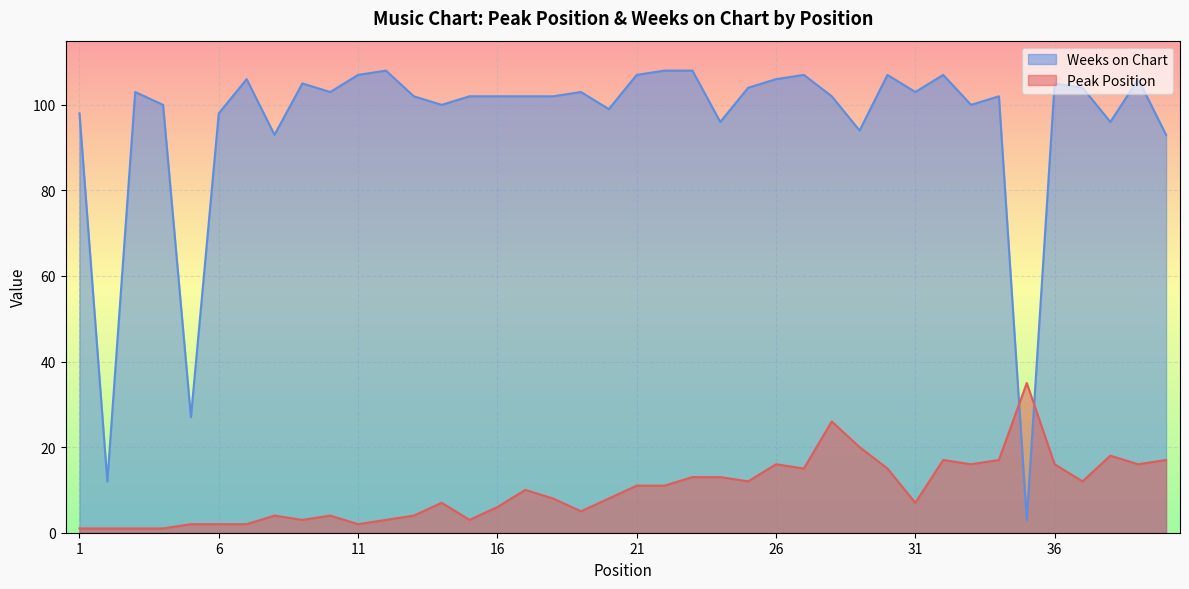

Is it true that Weeks on Chart equals 21 at 6?

False